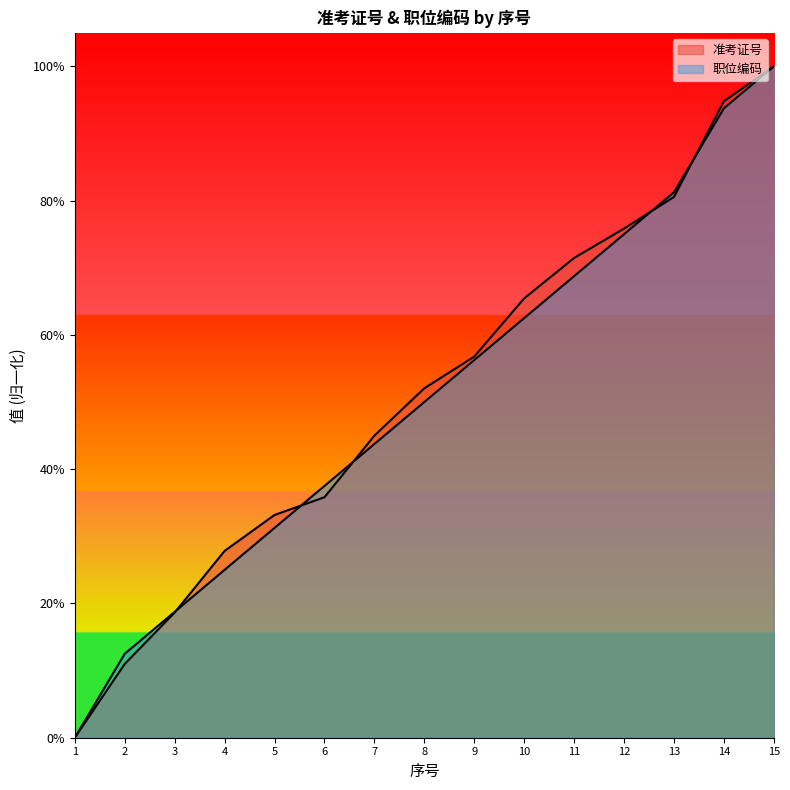

Reading left to right, transcribe all the data shown in this chart.

准考证号: 0.0	0.1	0.2	0.3	0.3	0.4	0.4	0.5	0.6	0.7	0.7	0.8	0.8	0.9	1.0
职位编码: 0.0	0.1	0.2	0.2	0.3	0.4	0.4	0.5	0.6	0.6	0.7	0.8	0.8	0.9	1.0